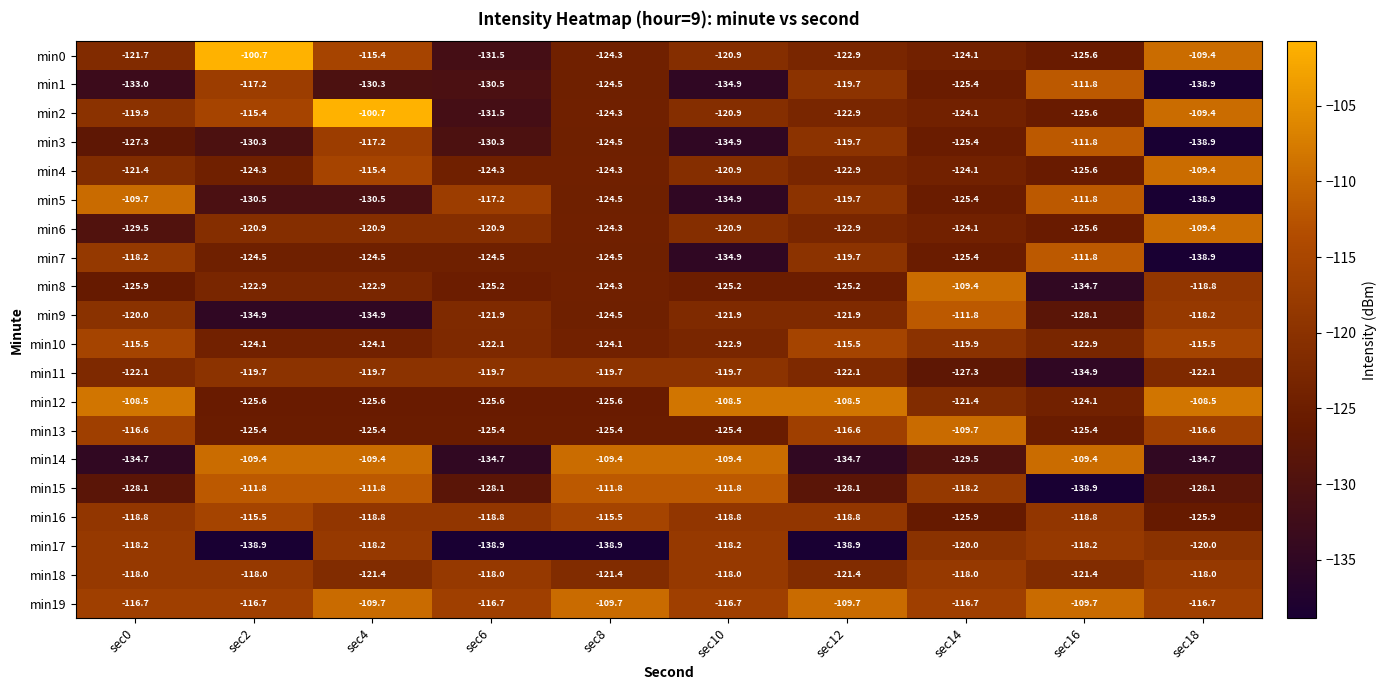

How many categories are shown in the chart?

10